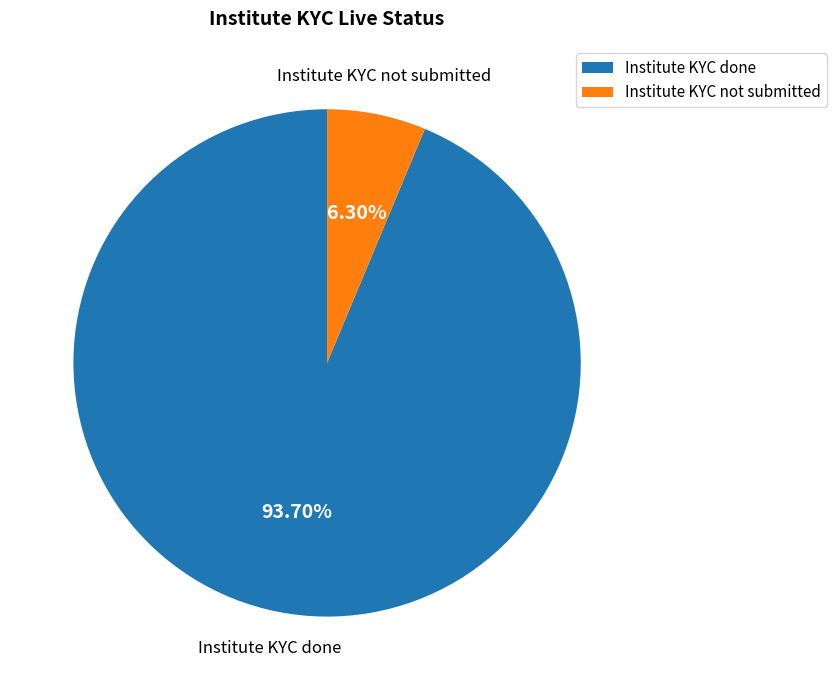

What is the majority slice?

Institute KYC done